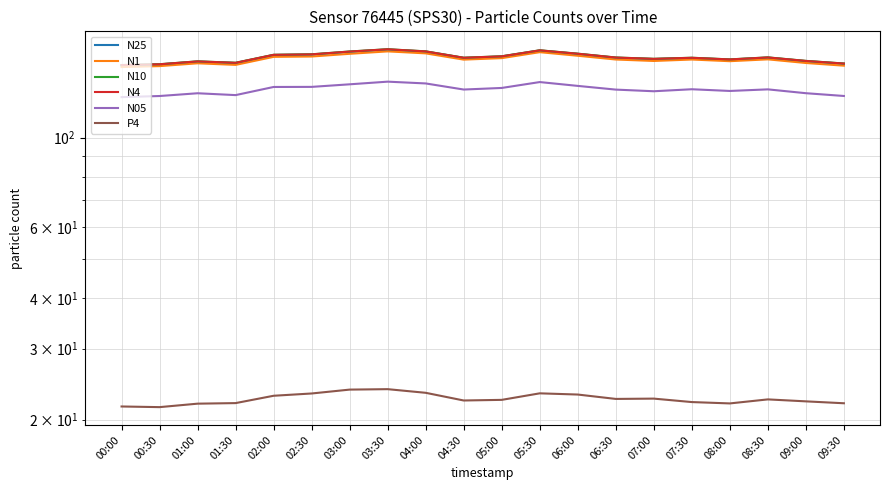

What is the difference between the maximum and minimum values in the N25 series?

14.2